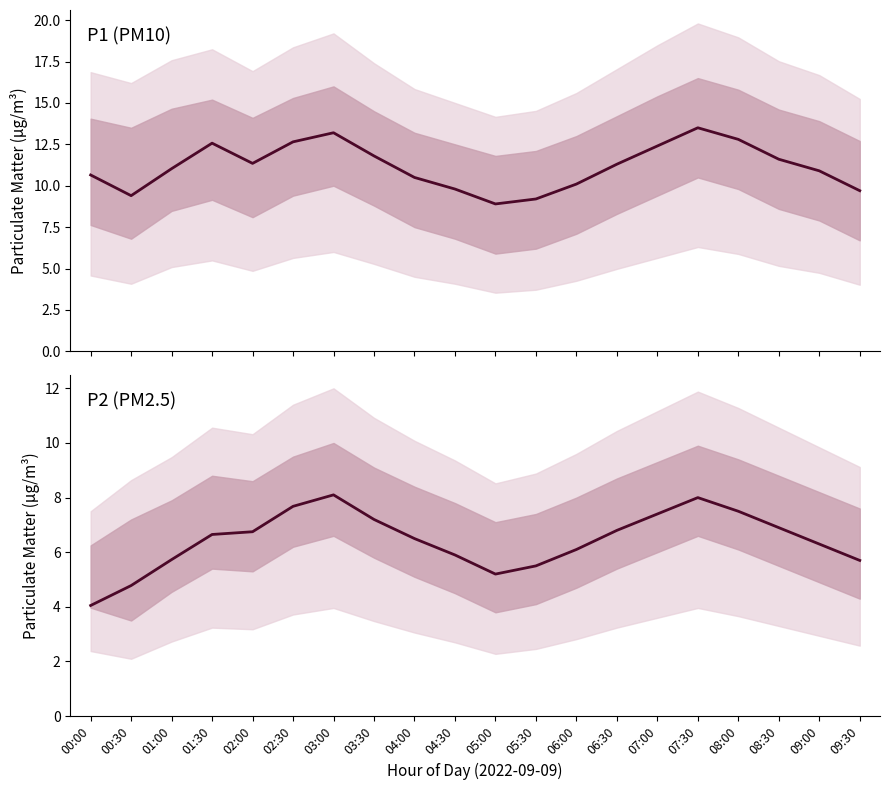

How many categories are shown in the chart?

20